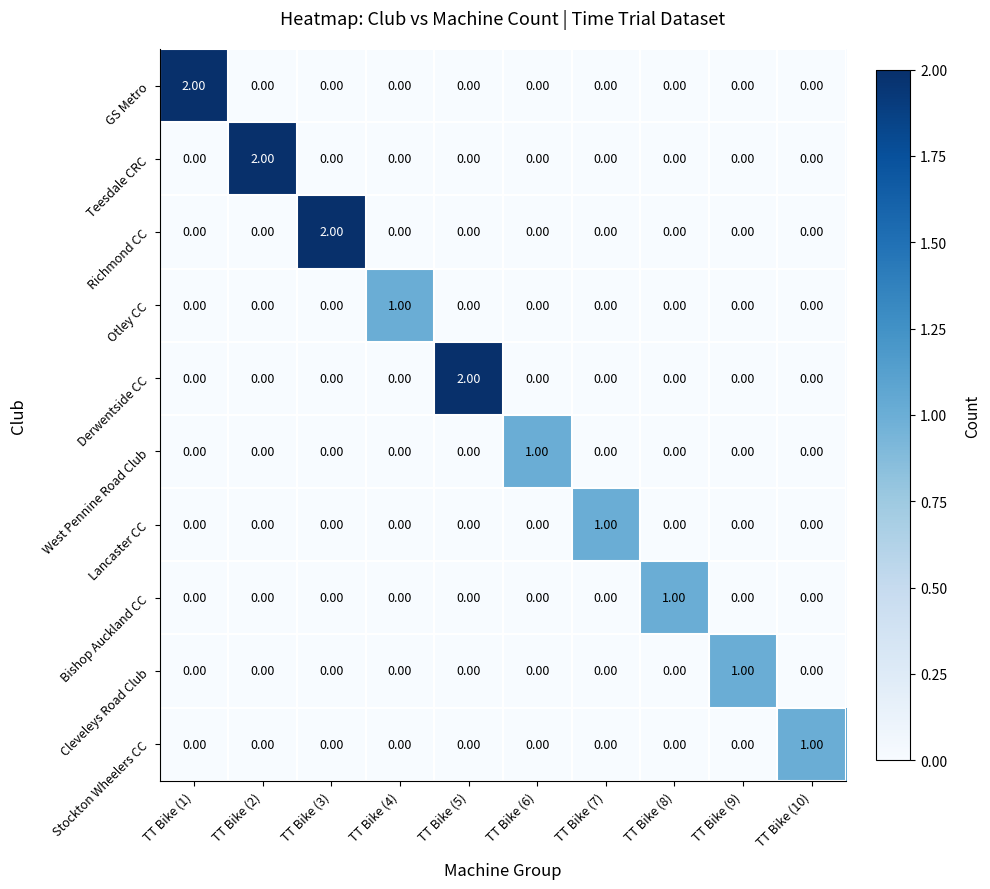

Between TT Bike (5) and TT Bike (7), which series saw the biggest shift?

Derwentside CC